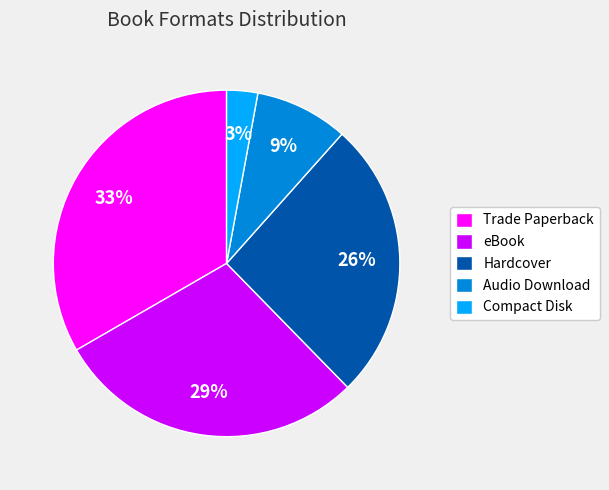

Which has a higher value, eBook or Hardcover?

eBook